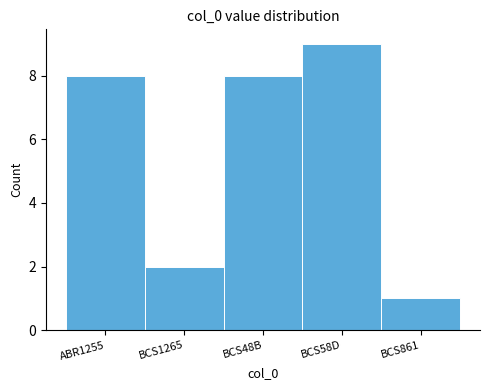

Reading left to right, transcribe all the data shown in this chart.

ABR1255=8	BCS1265=2	BCS48B=8	BCS58D=9	BCS861=1